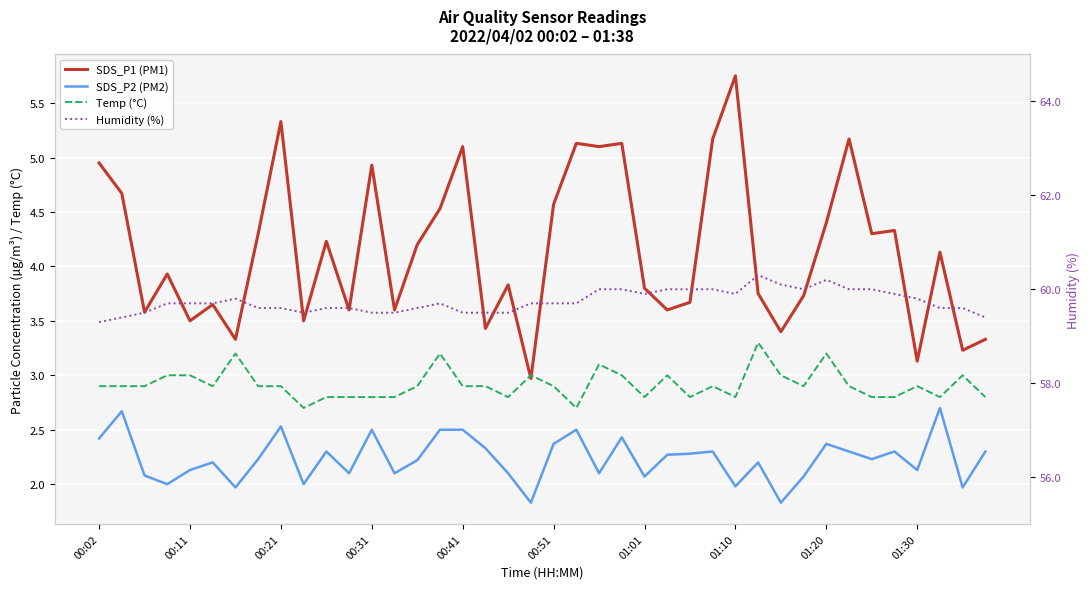

Between 11 and 31, which is larger?

31